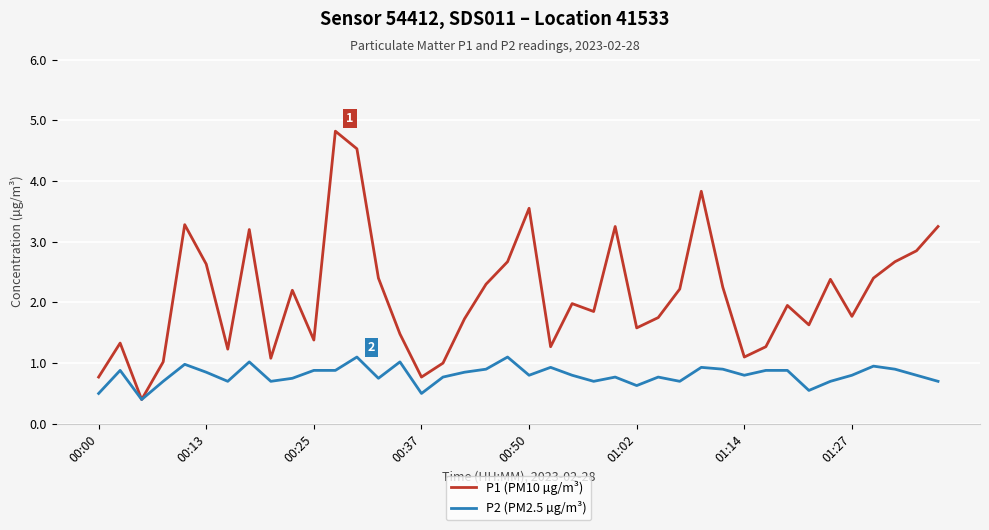

Which series has the largest total across all categories?

P1 (PM10 µg/m³)